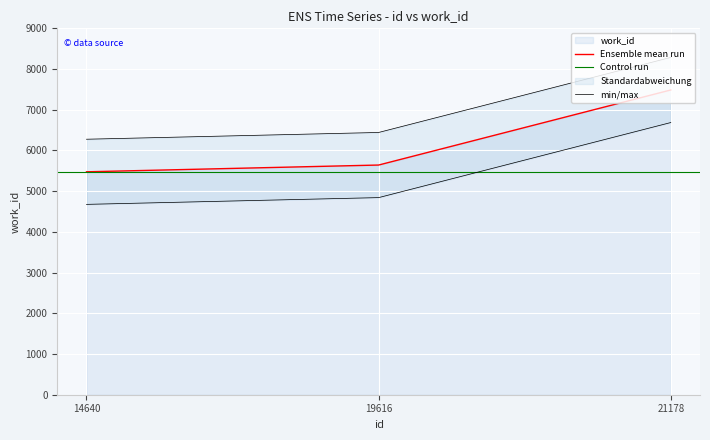

Which label corresponds to the smallest value in the chart?

14640